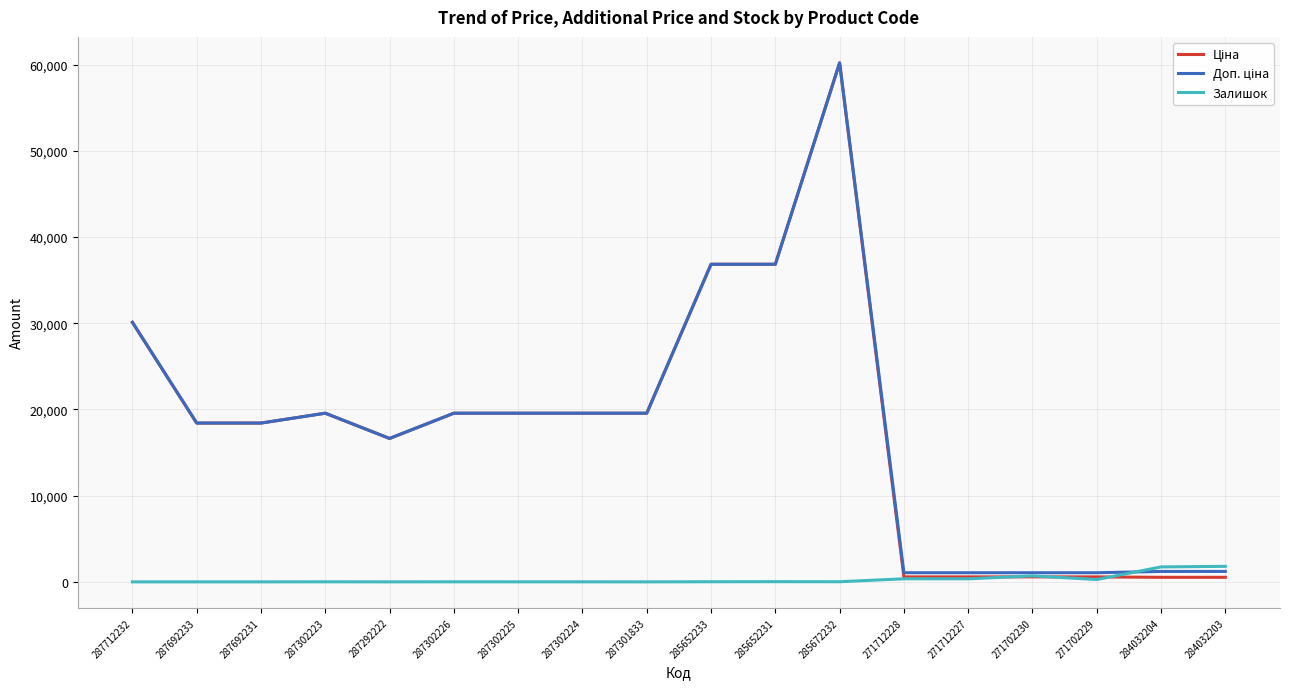

How many distinct data groups are displayed?

3